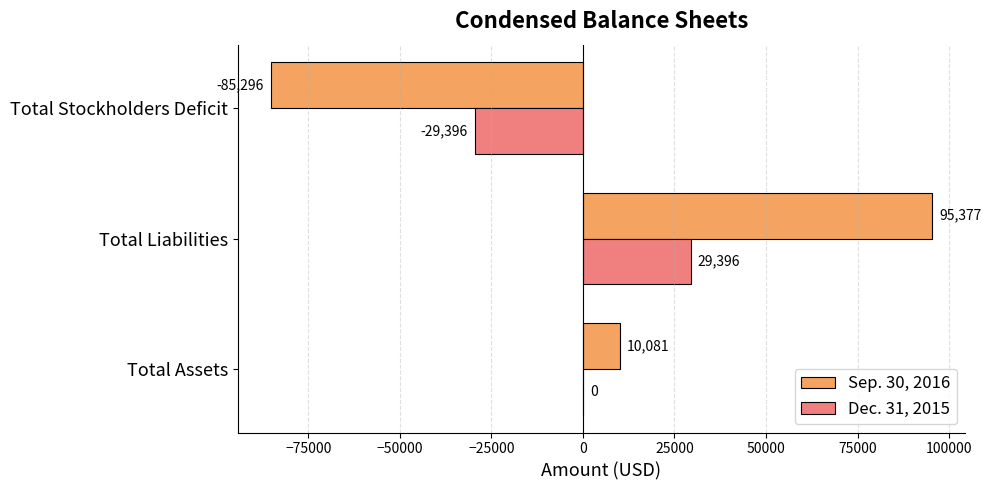

What is the sum of all Sep. 30, 2016 values?

20162